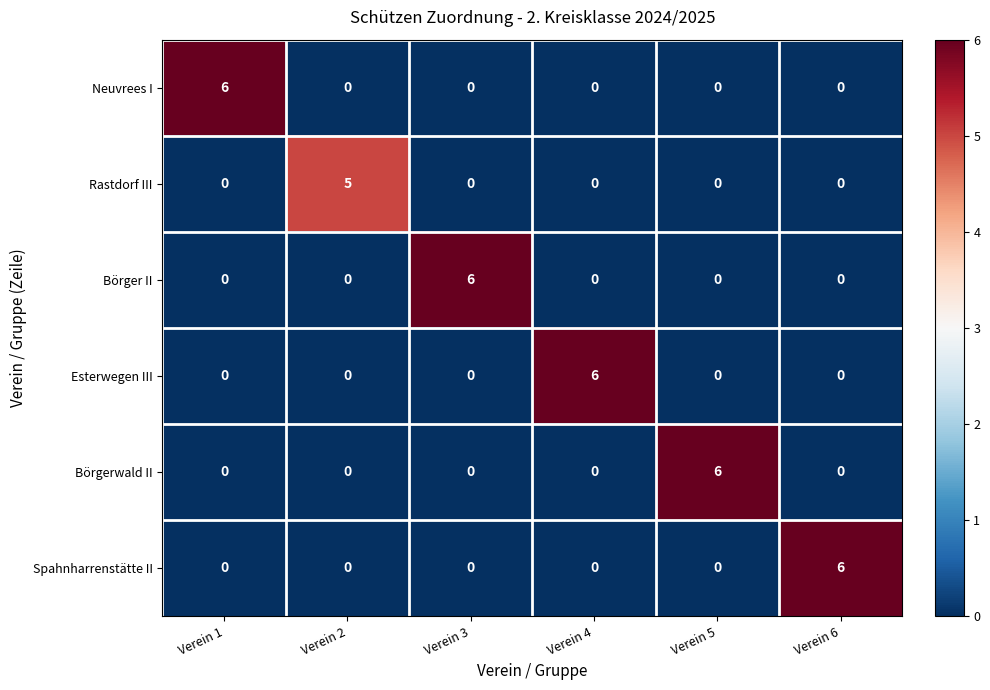

How many distinct data groups are displayed?

6